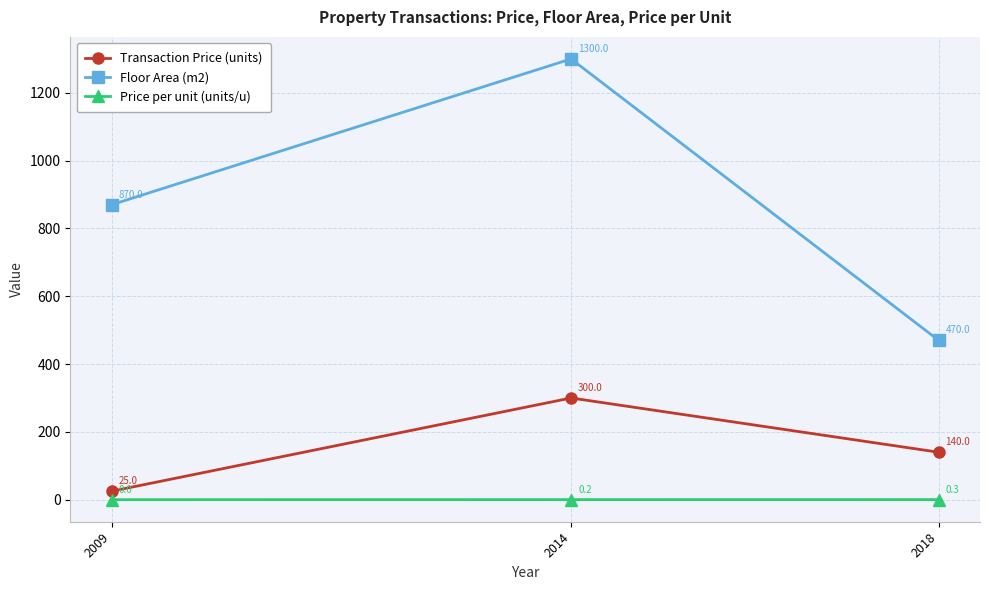

What are all the series names shown in the legend?

Transaction Price (units), Floor Area (m2), Price per unit (units/u)